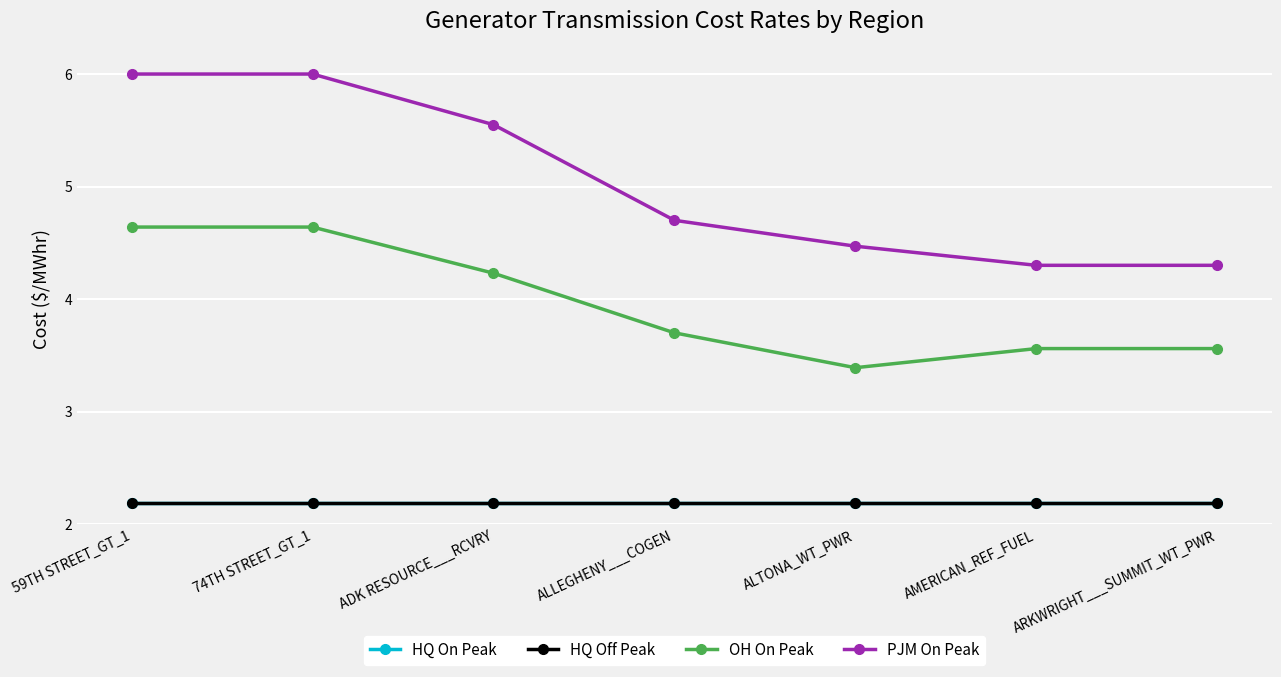

Which has a higher value, ALTONA_WT_PWR or ADK RESOURCE___RCVRY?

ALTONA_WT_PWR